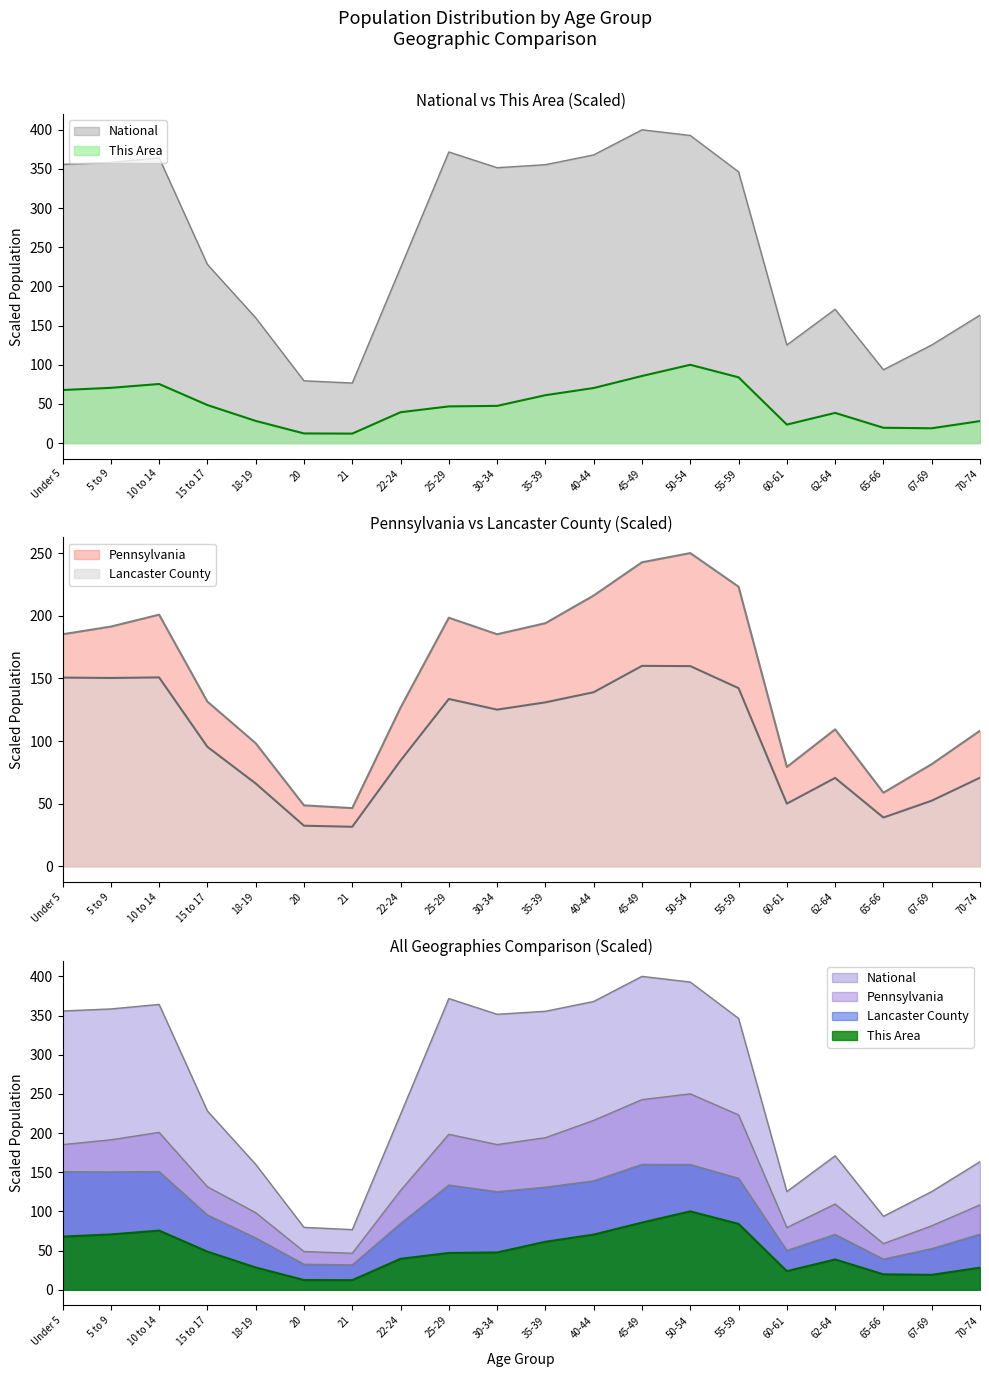

How many values in the Lancaster County series are below 125?

10